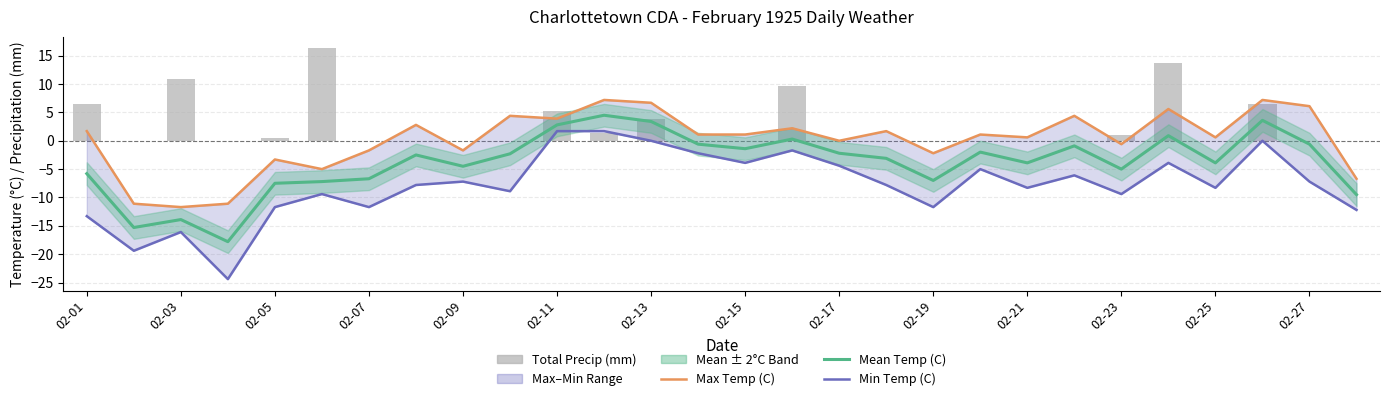

Reading right to left, list all the values displayed in this chart.

Max Temp (C): -6.7	6.1	7.2	0.6	5.6	-0.6	4.4	0.6	1.1	-2.2	1.7	0.0	2.2	1.1	1.1	6.7	7.2	3.9	4.4	-1.7	2.8	-1.7	-5.0	-3.3	-11.1	-11.7	-11.1	1.7
Mean Temp (C): -9.5	-0.6	3.6	-3.9	0.9	-5.0	-0.9	-3.9	-2.0	-7.0	-3.1	-2.2	0.3	-1.4	-0.6	3.4	4.5	2.8	-2.3	-4.5	-2.5	-6.7	-7.2	-7.5	-17.8	-13.9	-15.3	-5.8
Min Temp (C): -12.2	-7.2	0.0	-8.3	-3.9	-9.4	-6.1	-8.3	-5.0	-11.7	-7.8	-4.4	-1.7	-3.9	-2.2	0.0	1.7	1.7	-8.9	-7.2	-7.8	-11.7	-9.4	-11.7	-24.4	-16.1	-19.4	-13.3
Total Precip (mm): 0.0	0.0	6.4	0.0	13.7	1.0	0.0	0.0	0.0	0.0	0.0	0.0	9.7	0.0	0.0	3.8	1.3	5.3	0.0	0.0	0.0	0.0	16.3	0.5	0.0	10.9	0.0	6.4